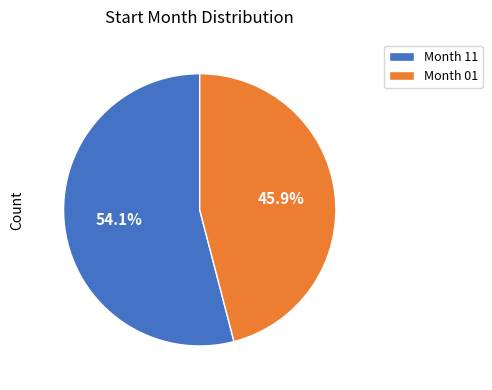

What percentage is NOT represented by Month 11?

45.9%